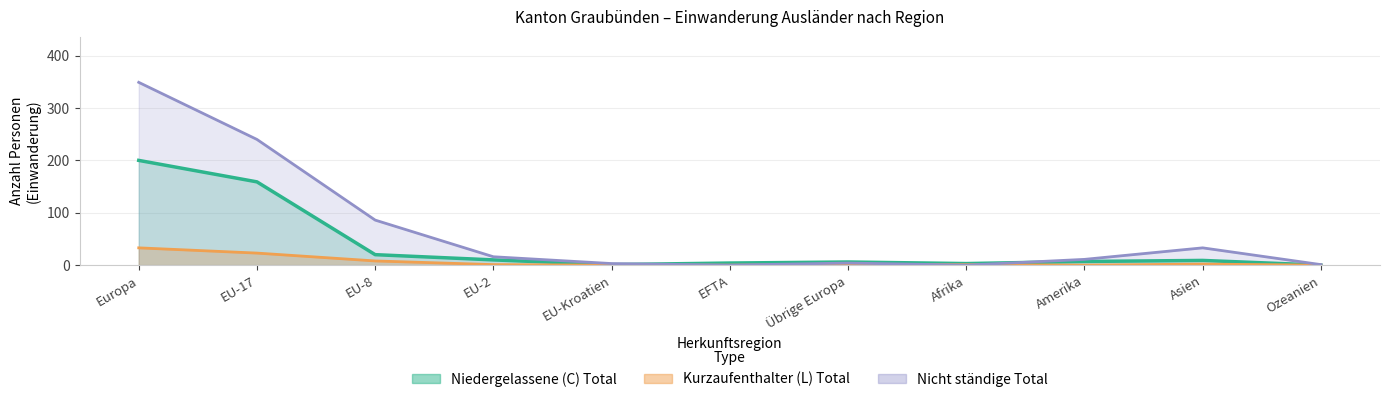

How many series are shown in this chart?

3